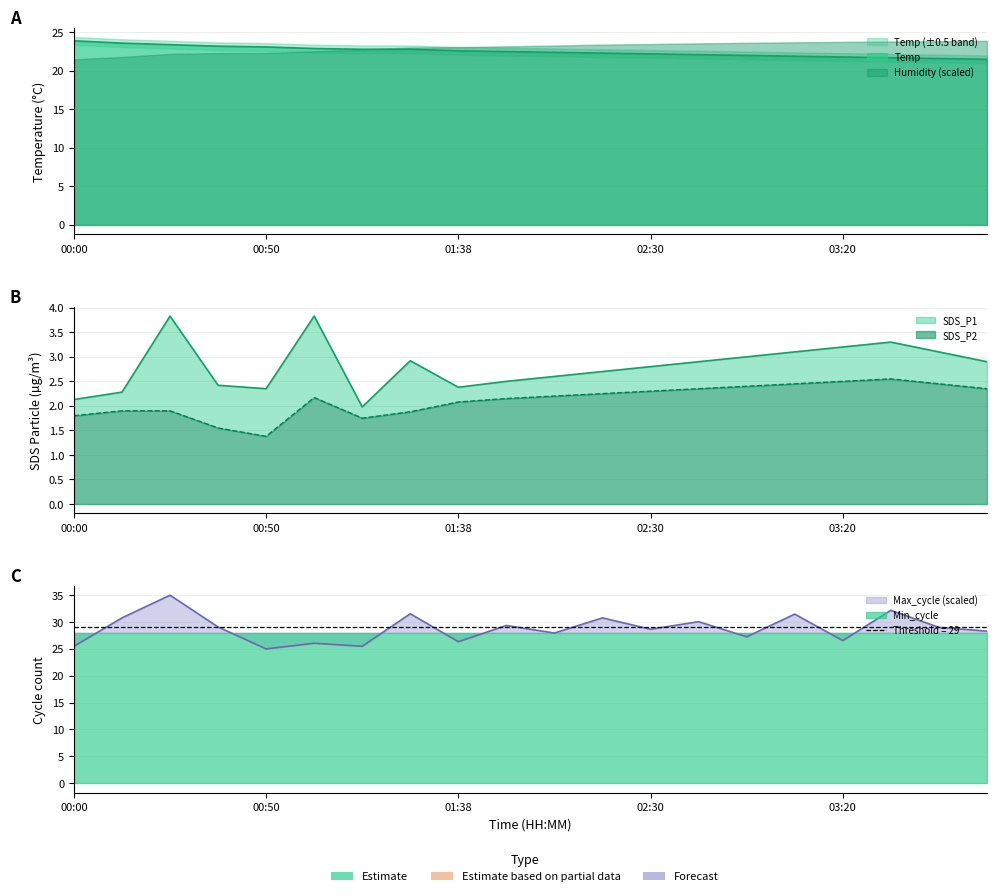

The Temp series shows 16.1 at 00:50. True or false?

False